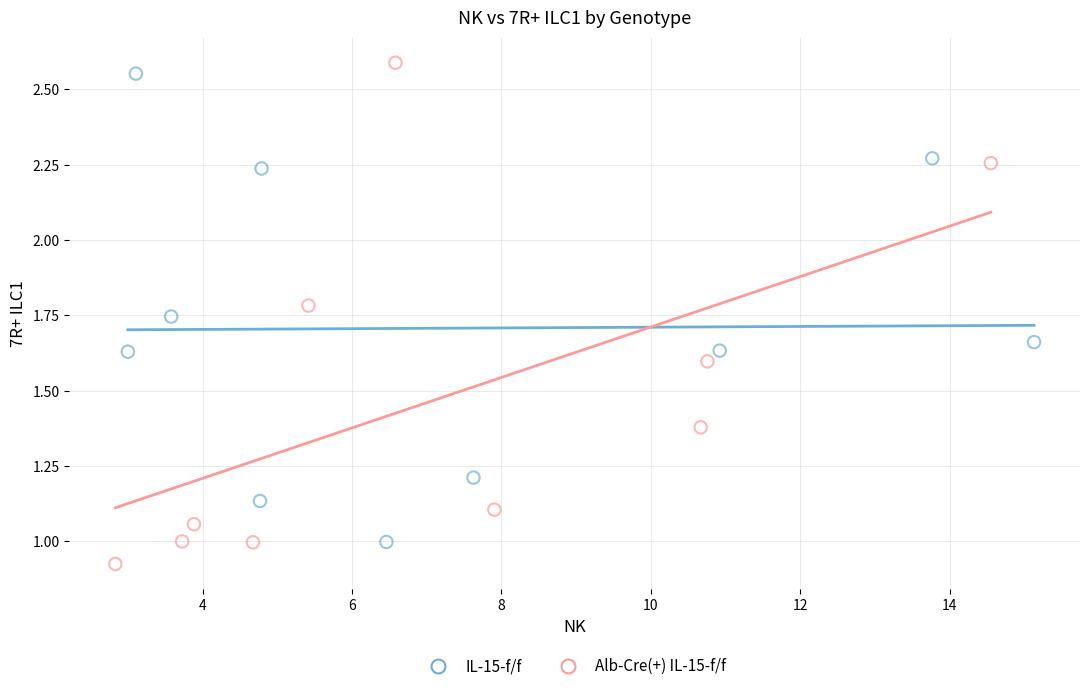

Which series has the largest Y range (max minus min)?

Alb-Cre(+) IL-15-f/f